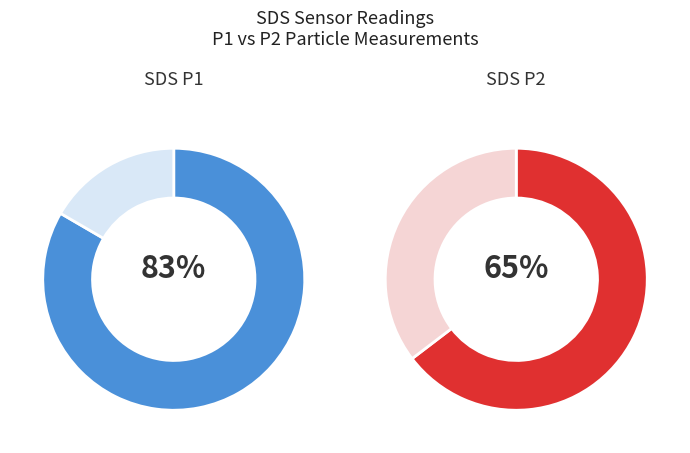

Is there any slice that represents more than half of the pie?

Yes